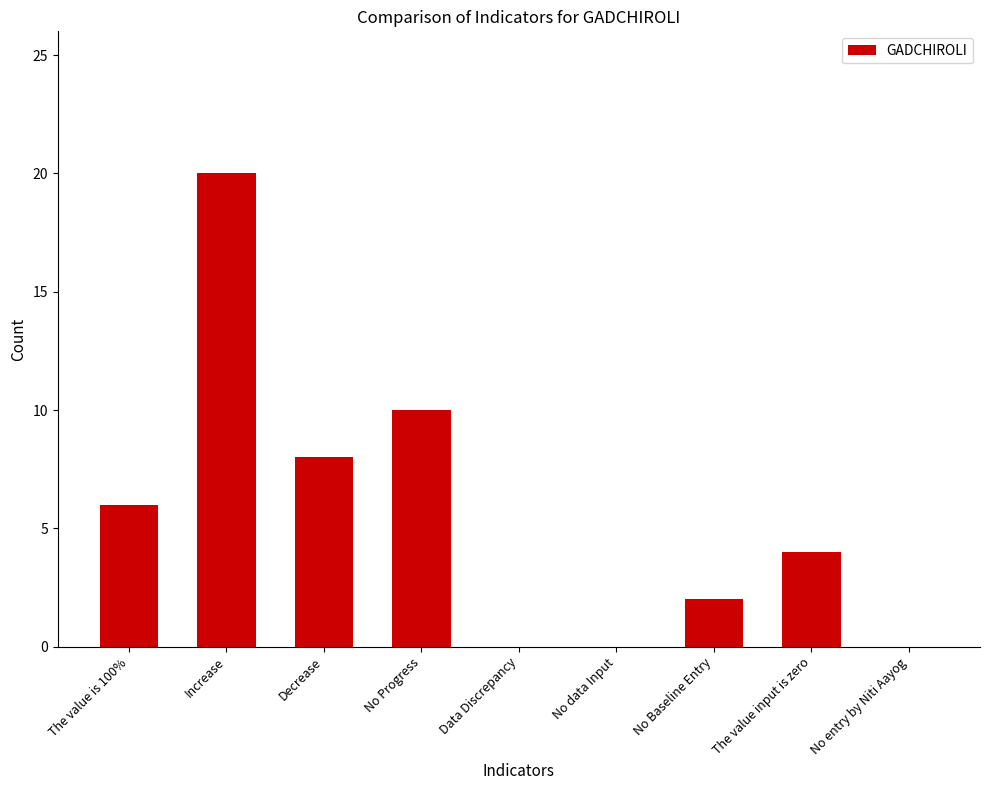

What is the sum of all values?

50